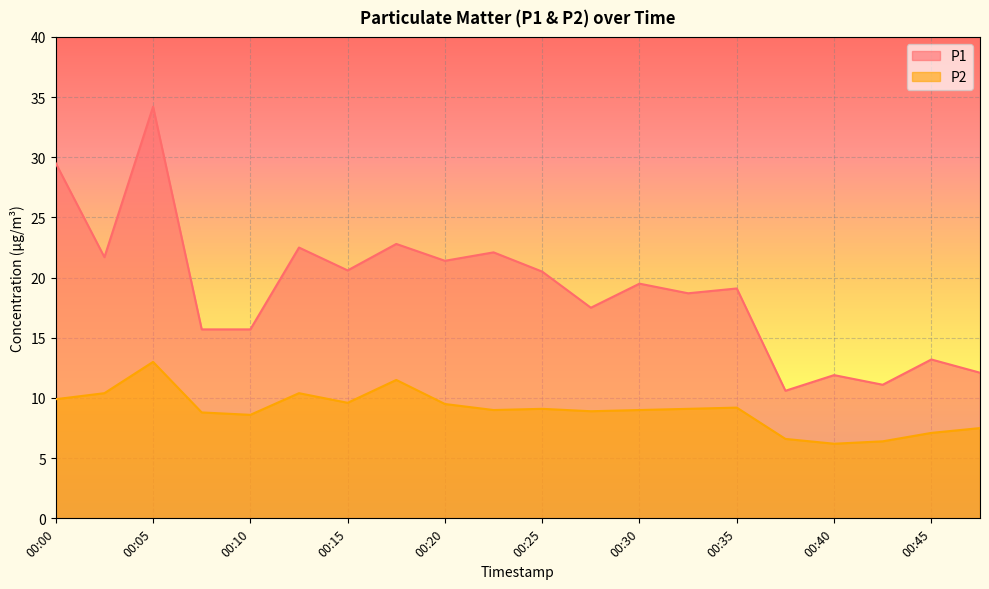

List the series in order of their peak value, lowest first.

P2, P1